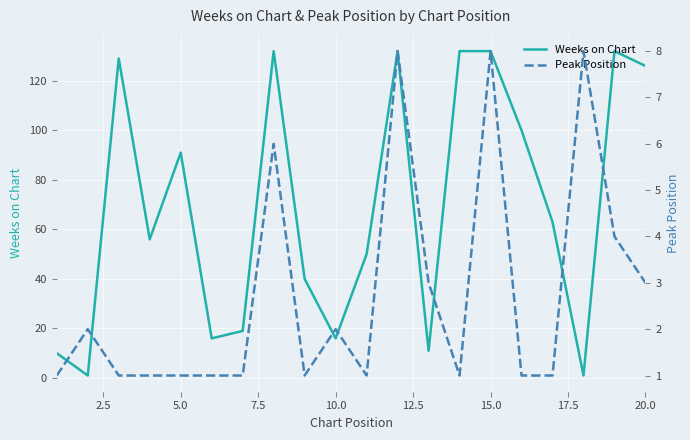

What is the maximum value for Weeks on Chart?

132